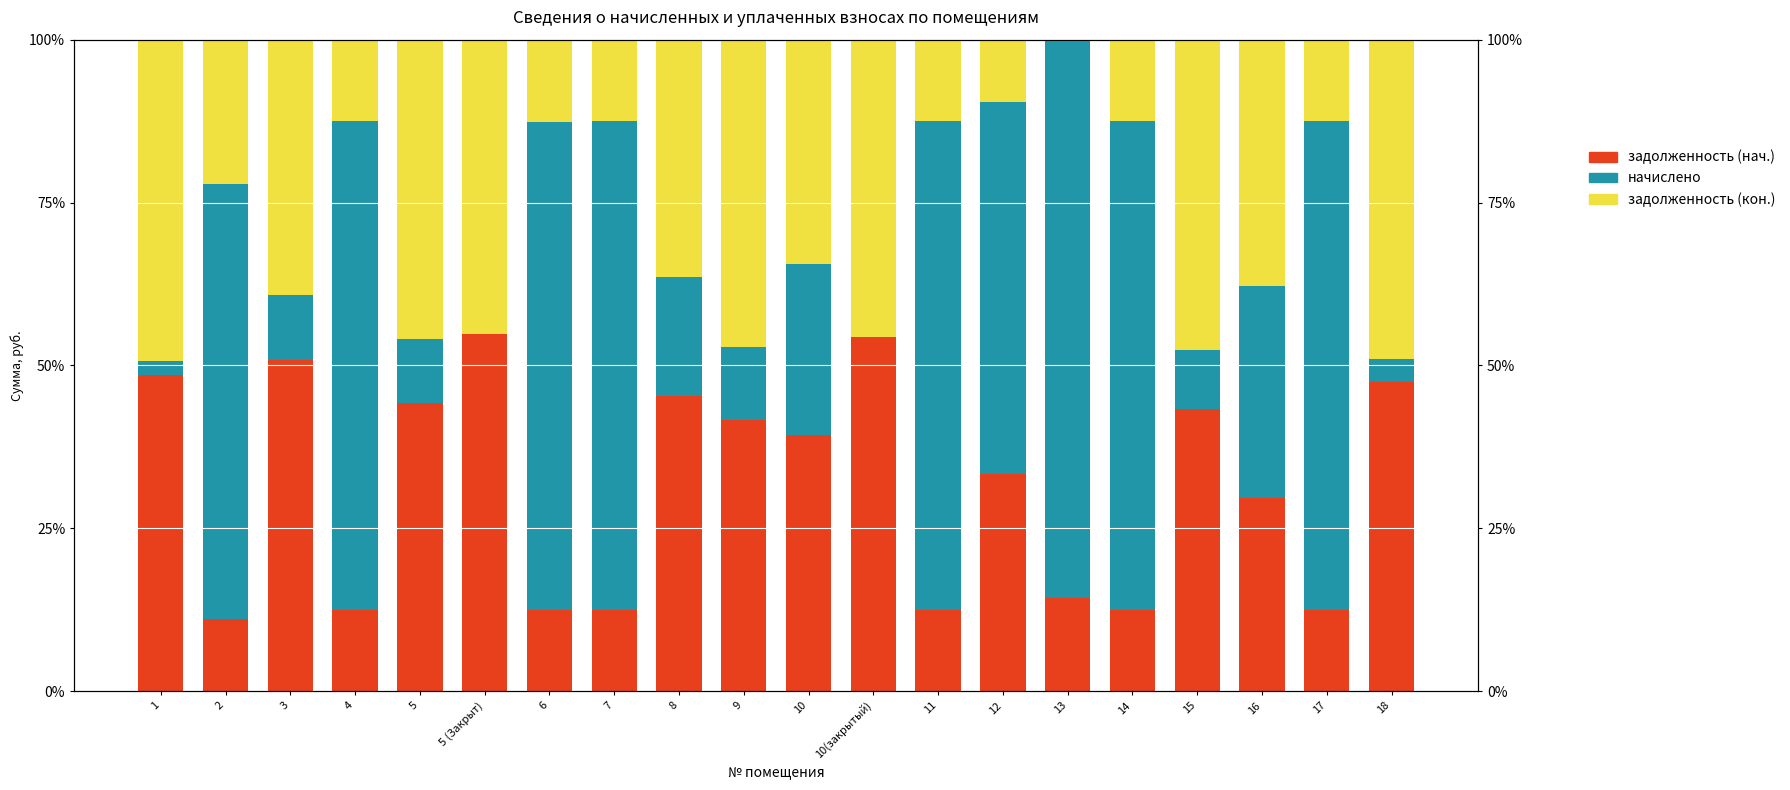

What are all the series names shown in the legend?

задолженность (нач.), начислено, задолженность (кон.)